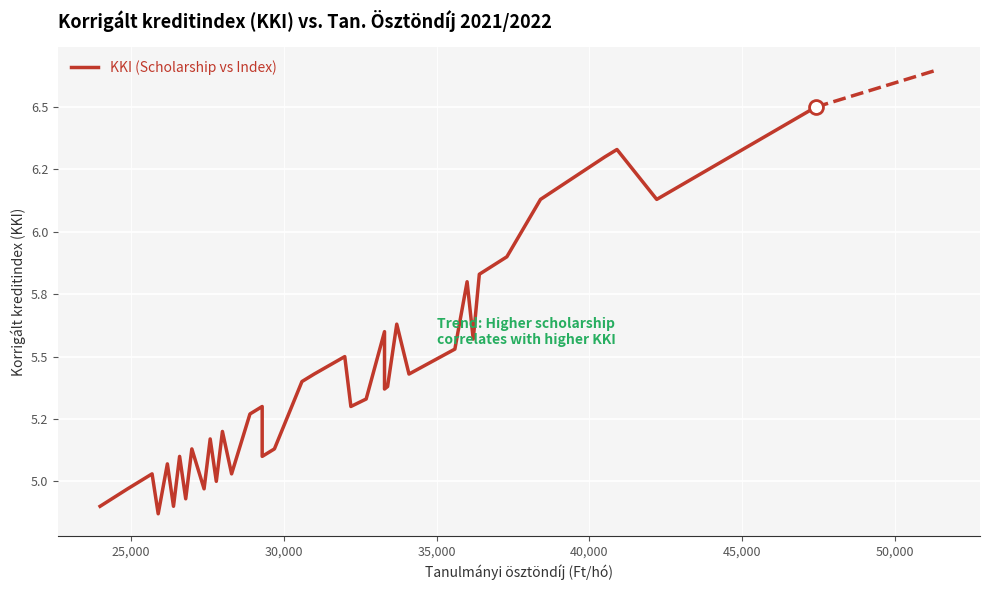

What is the average value?

5.4